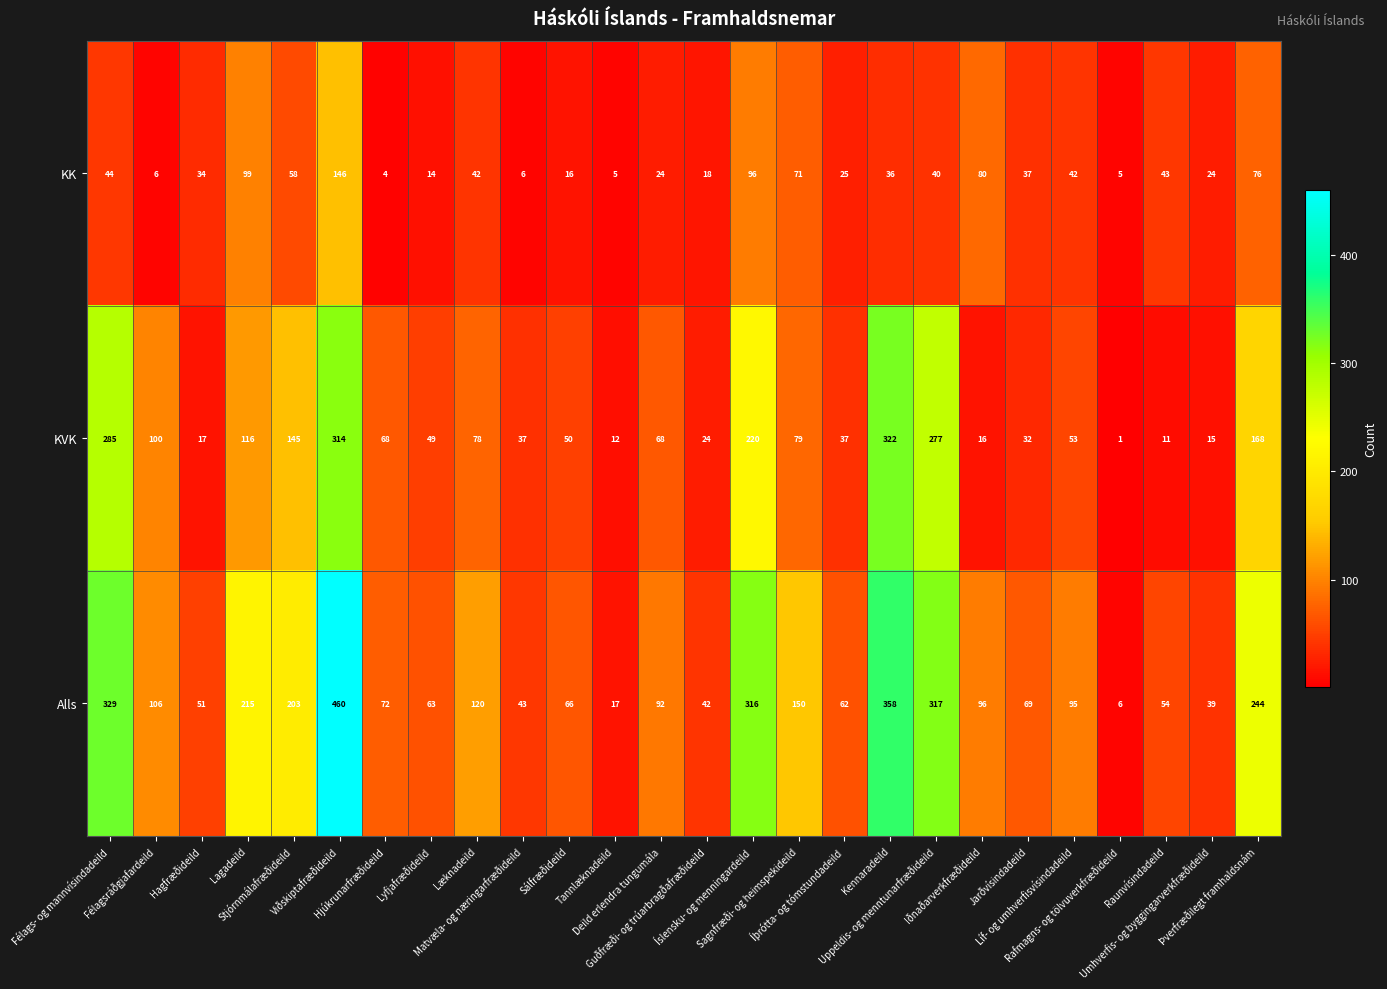

Which series has the largest total across all categories?

Alls